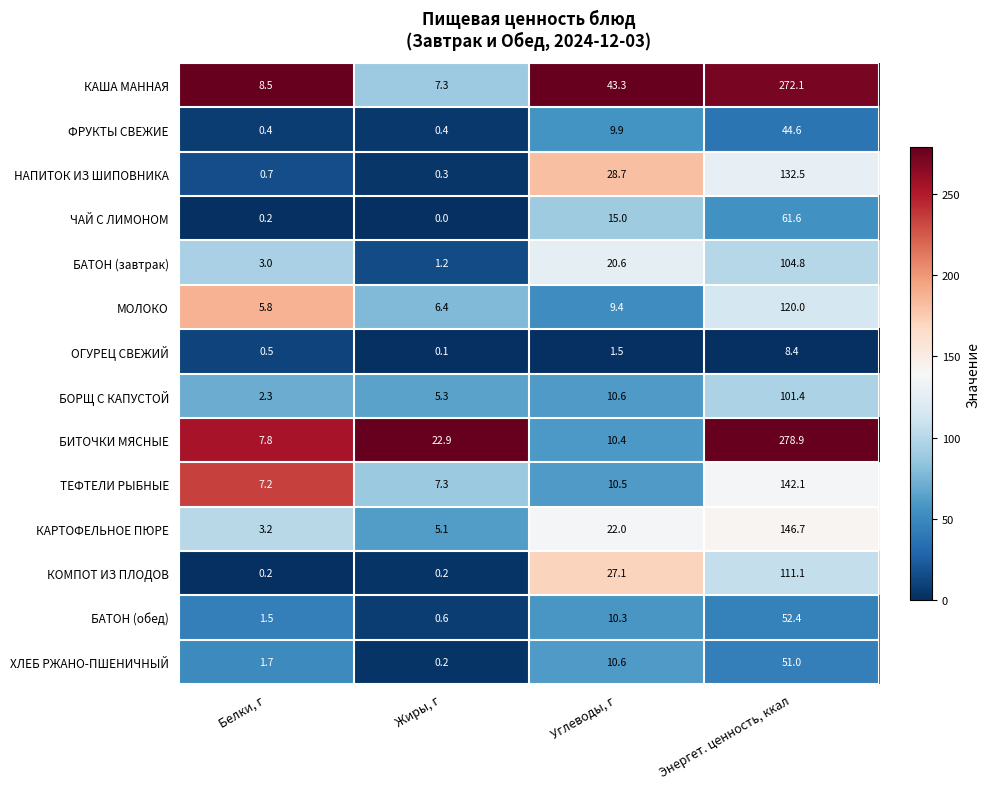

Which series has the largest range (max minus min)?

БИТОЧКИ МЯСНЫЕ